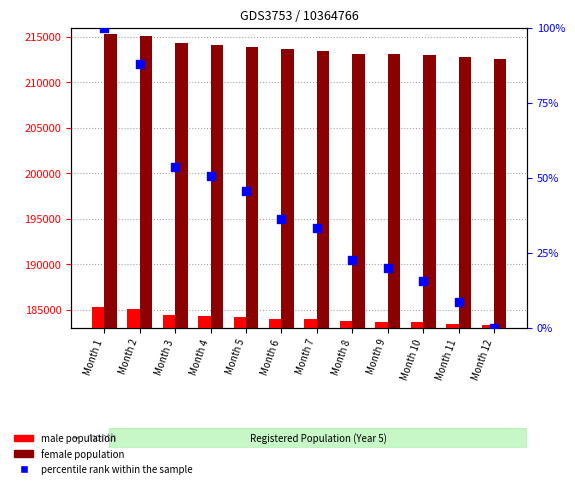

Is the value of percentile rank within the sample at Month 5 greater than the value of male population at Month 11?

No